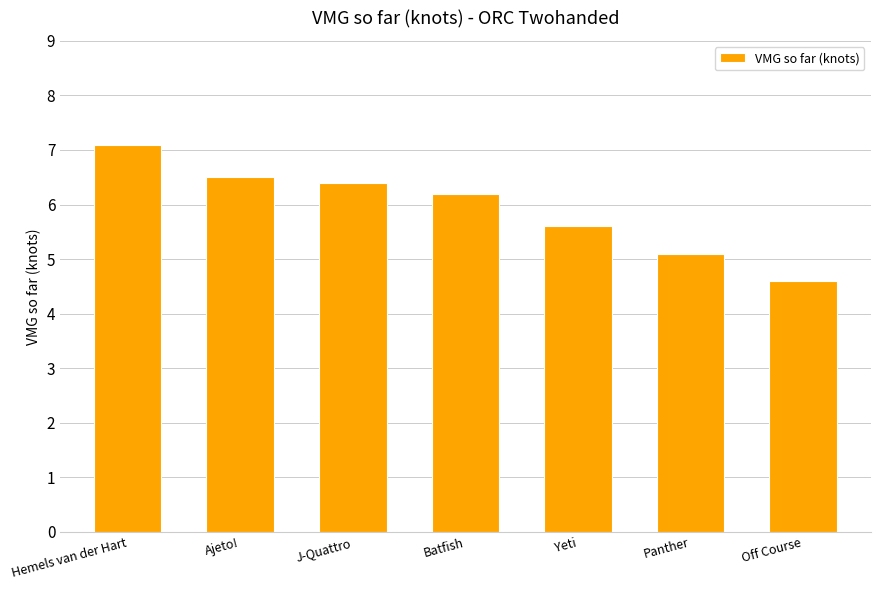

Between Hemels van der Hart and Off Course, which is larger?

Hemels van der Hart